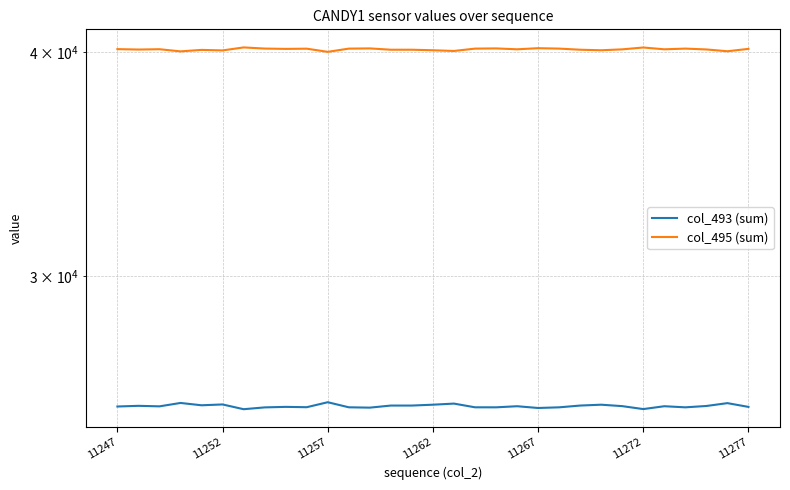

Is the value of col_493 (sum) at 11267 greater than the value of col_495 (sum) at 13?

No